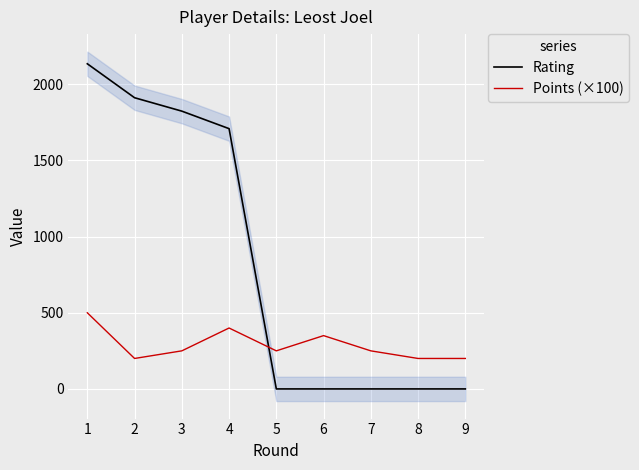

How many lines are shown in the chart?

2